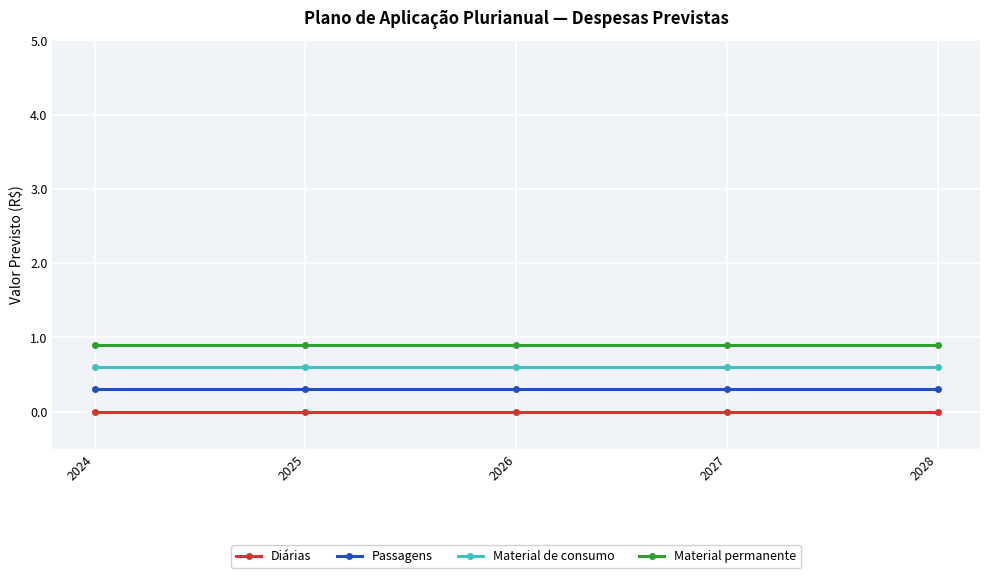

What is the spread (max minus min) of values at 2028?

0.9